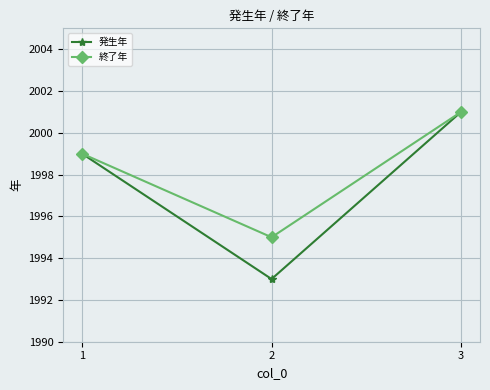

True or false: 終了年 has a value of 473 at 1.

False